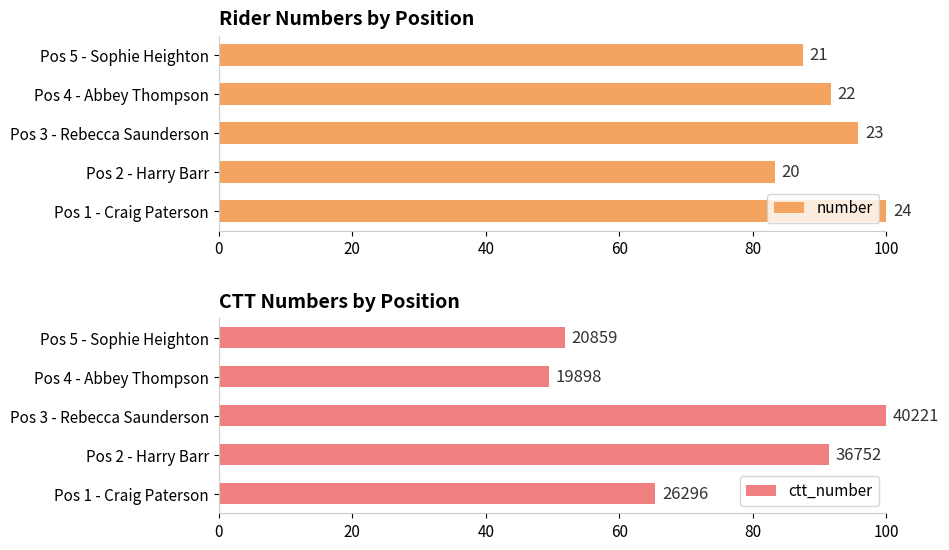

At how many categories does at least one series exceed 77?

5